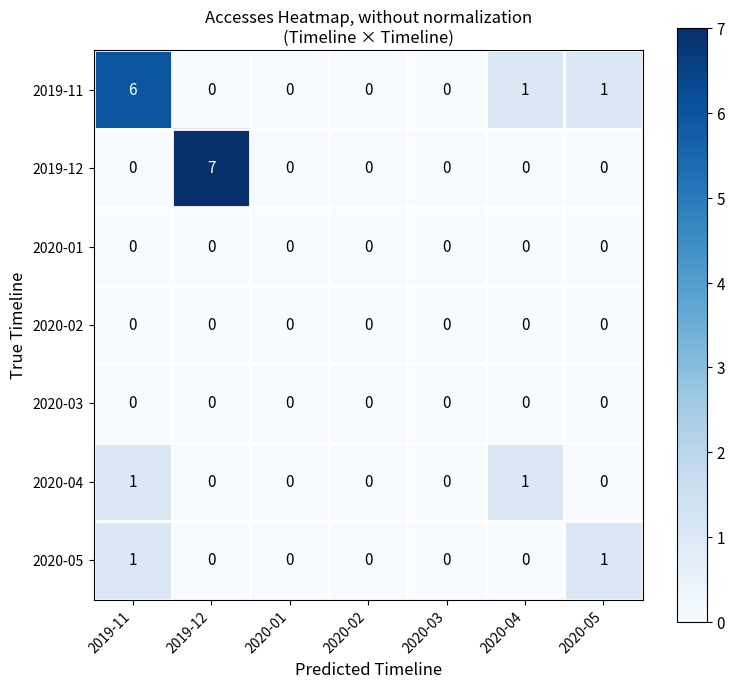

Which label corresponds to the largest value in the chart?

2019-12